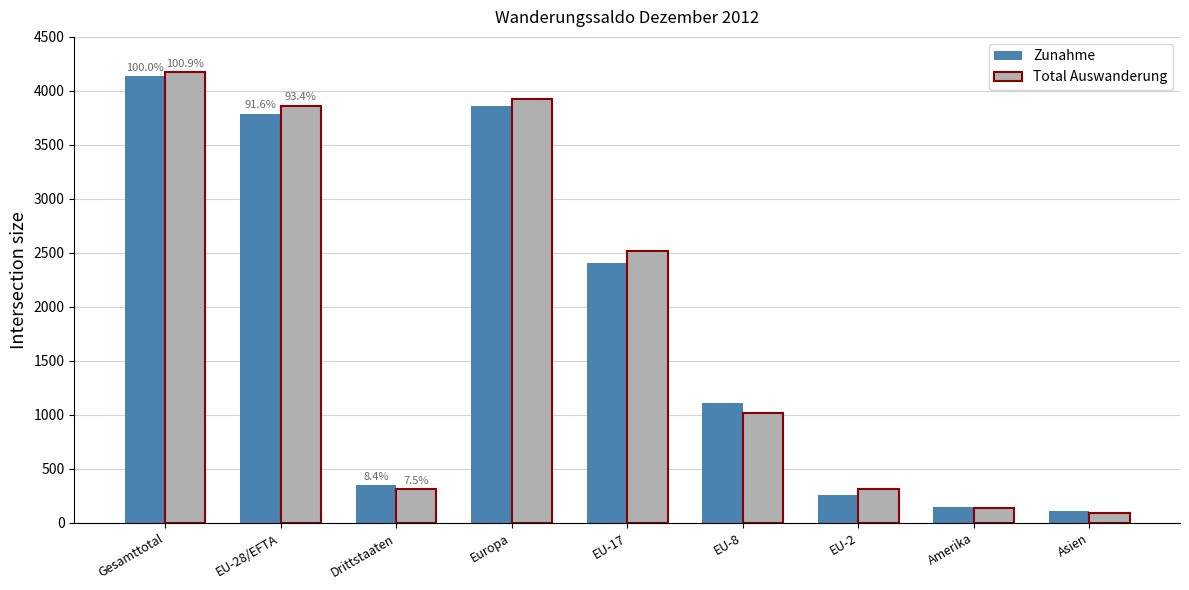

Which series has the largest range (max minus min)?

Total Auswanderung